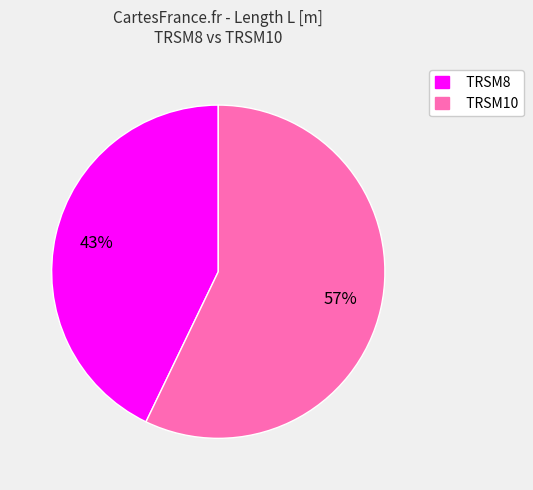

Do TRSM10 and TRSM8 together represent more than half of the pie?

Yes